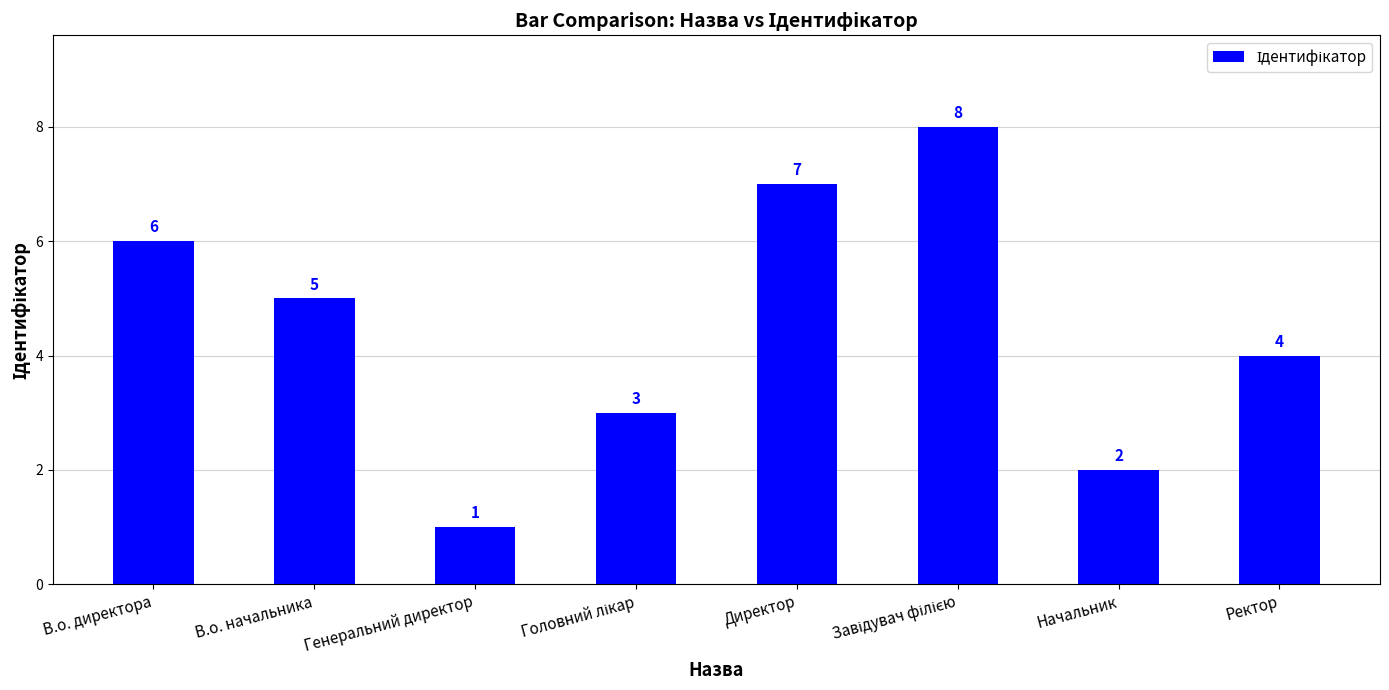

What is the label of the 5th bar from the left?

Директор